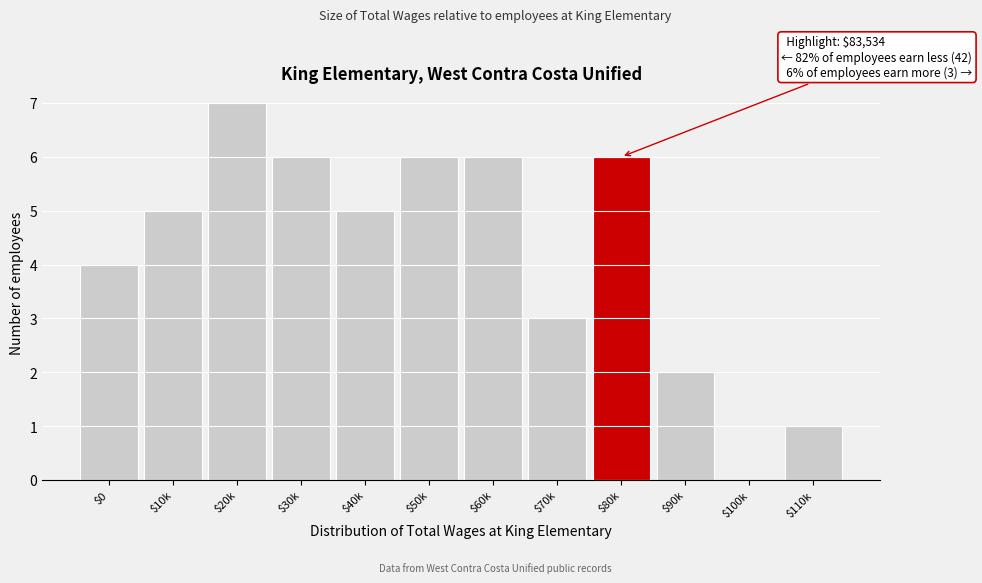

What is the greatest value displayed?

7